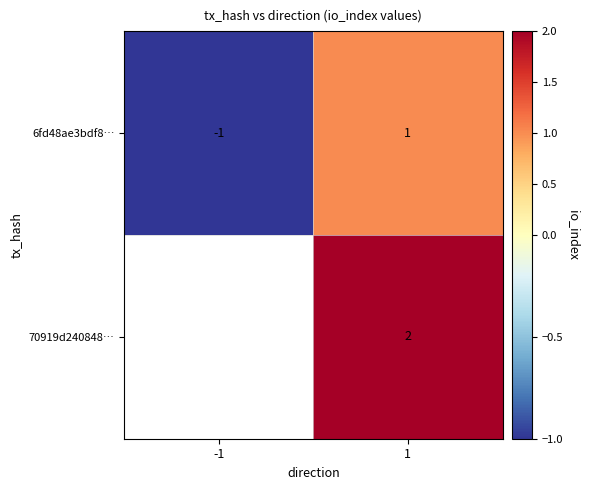

Is the value of 70919d240848… at 1 greater than the value of 6fd48ae3bdf8… at 1?

Yes